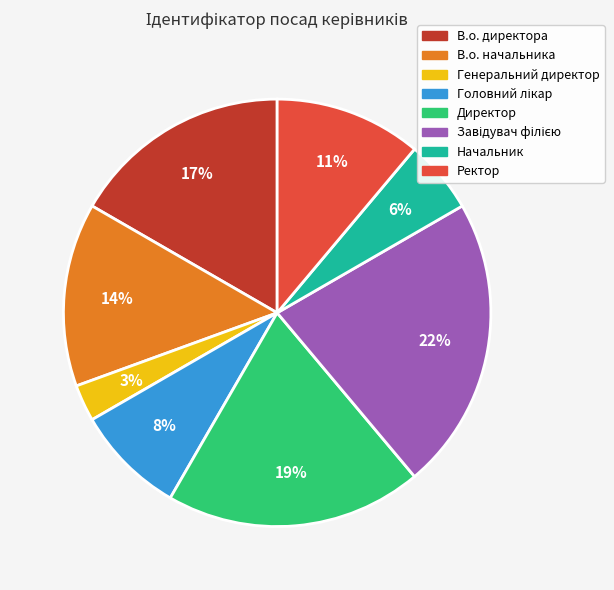

What percentage is the Генеральний директор slice, to the nearest percent?

3%